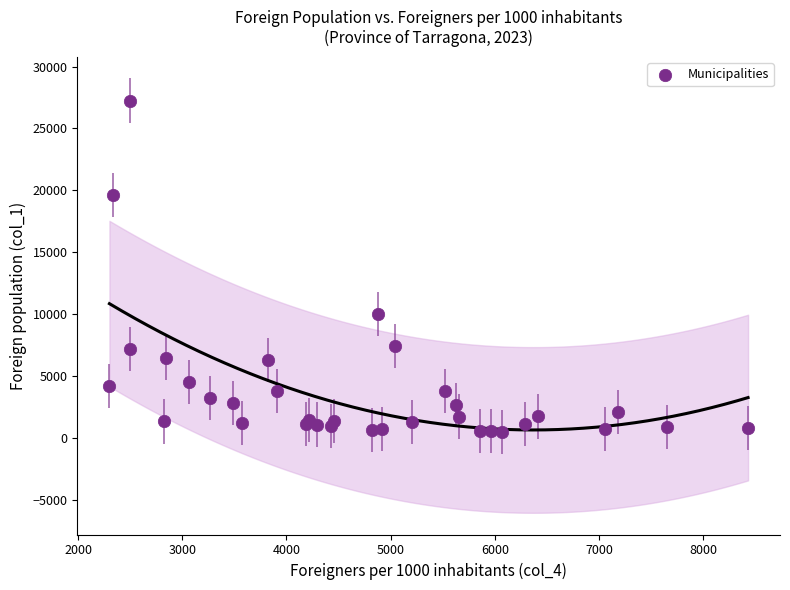

What Y value in the scatter plot is closest to 13875?

10002